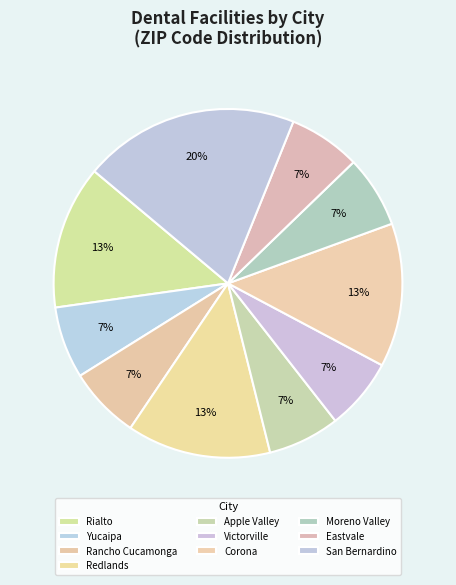

How many slices are in this pie chart?

10